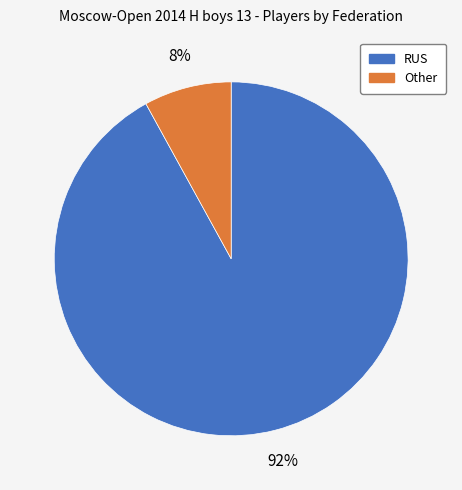

To the nearest percent, what portion does RUS represent?

92%